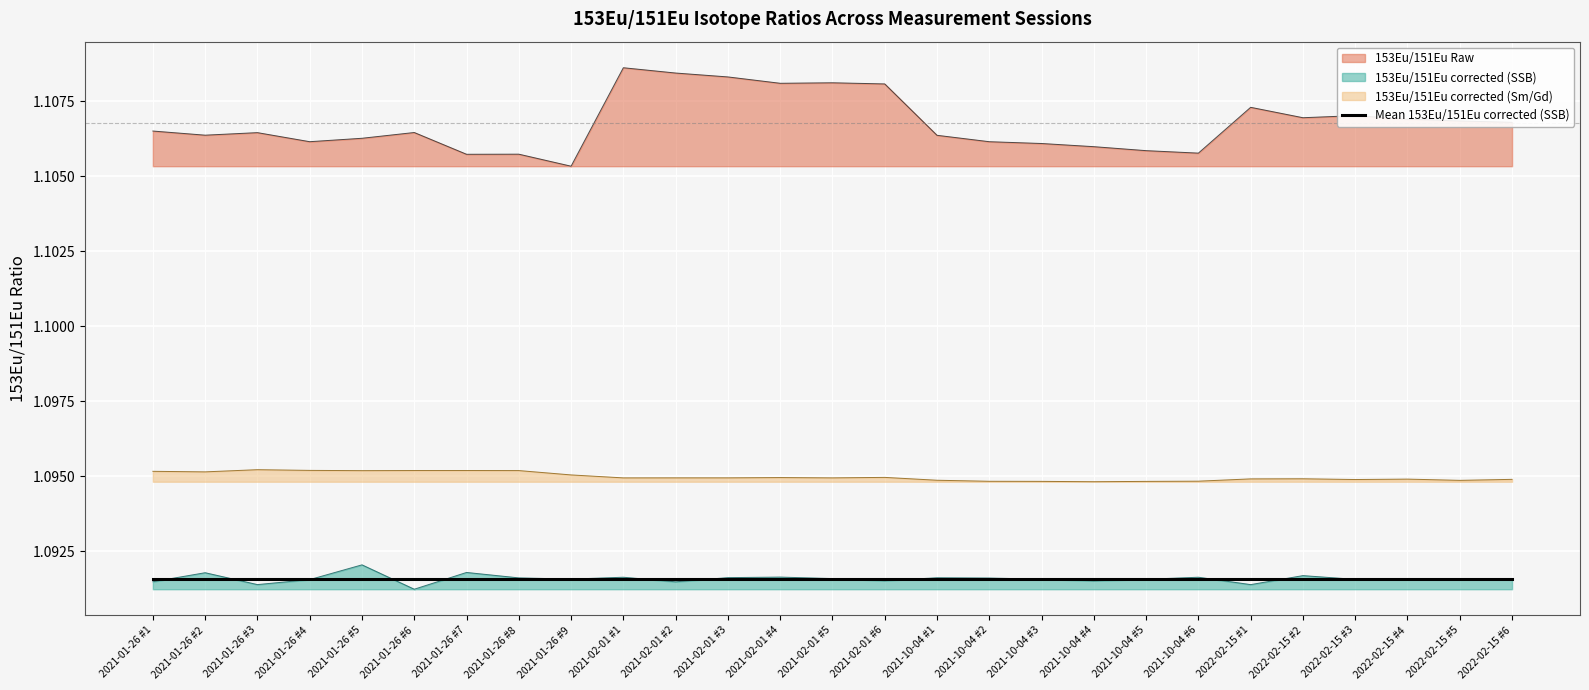

Rank the series by their average value, from lowest to highest.

153Eu/151Eu corrected (SSB), 153Eu/151Eu corrected (Sm/Gd), 153Eu/151Eu Raw